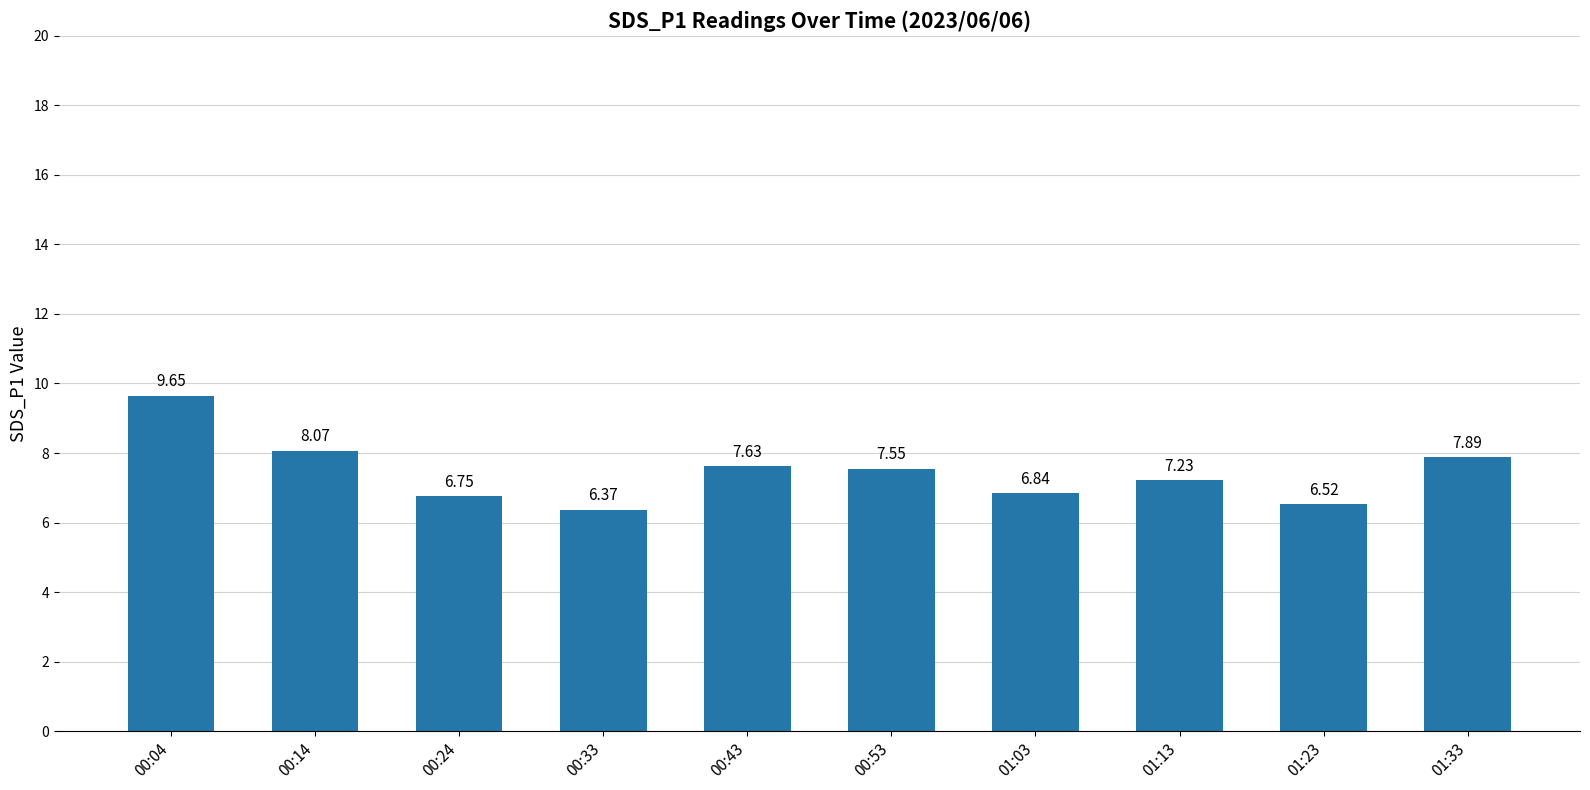

At which category does the chart reach its minimum across all series?

00:33